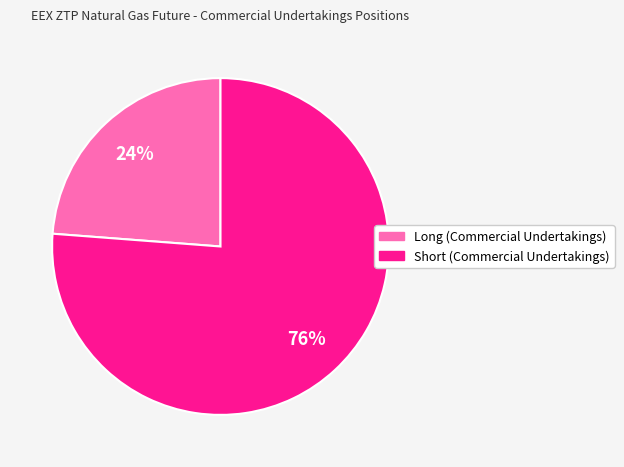

How many slices are in this pie chart?

2